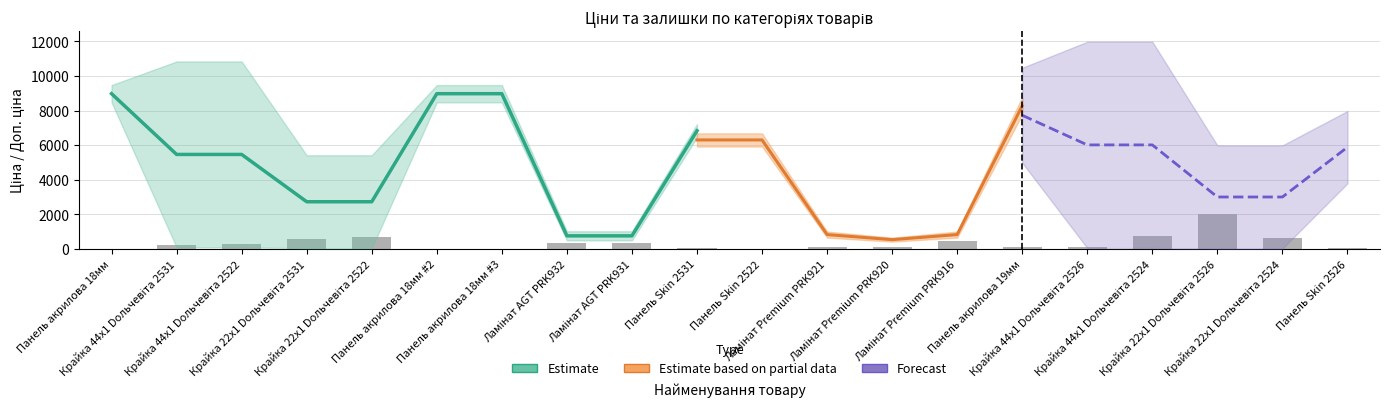

How many groups of bars are there?

20